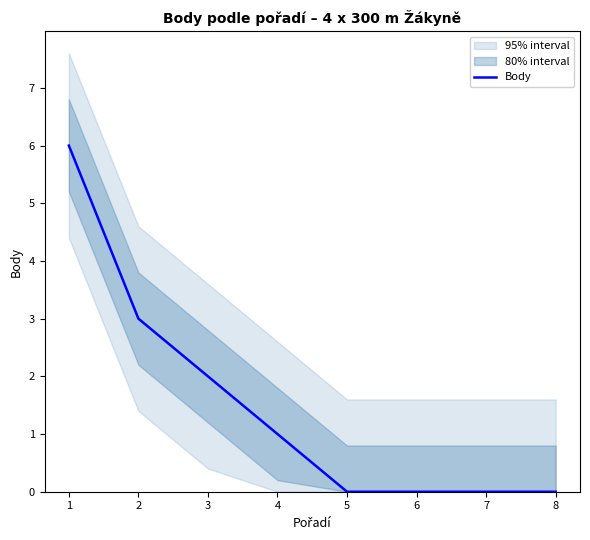

List the labels in order of value, largest first.

1, 2, 3, 4, 5, 6, 7, 8